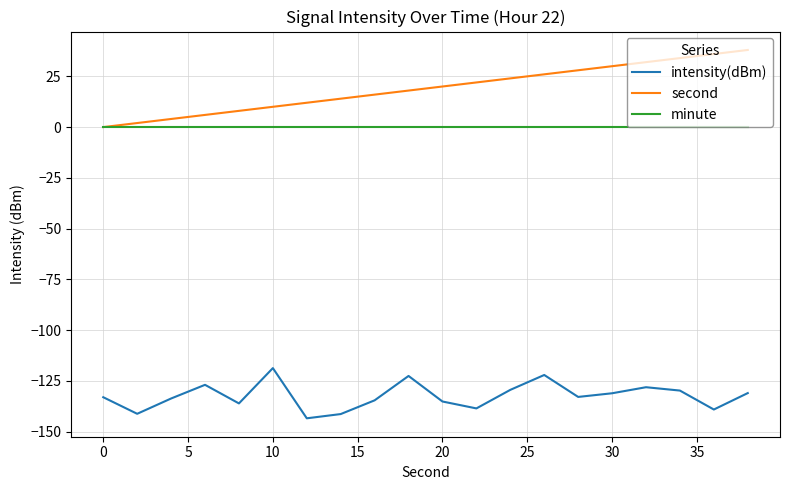

True or false: intensity(dBm) and minute intersect in this chart.

False